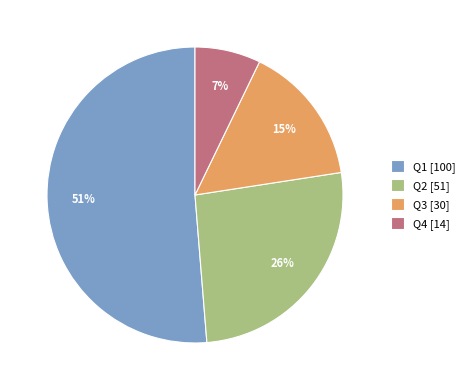

Rank the categories by value from lowest to highest.

Q4, Q3, Q2, Q1